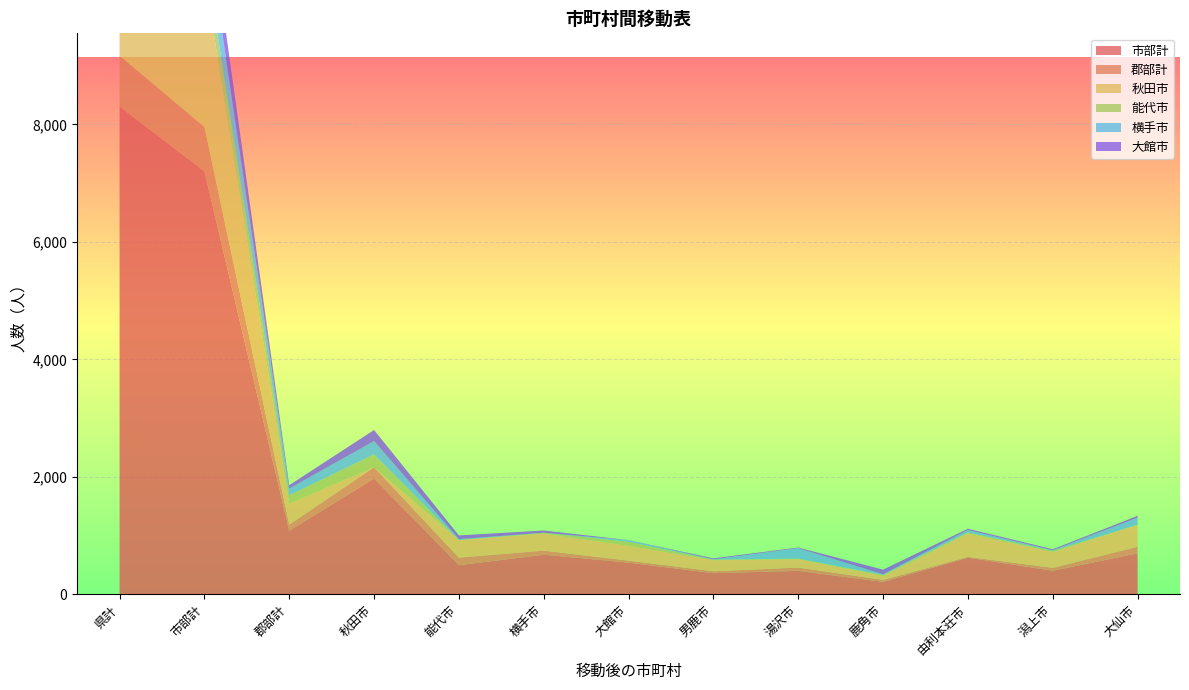

Reading right to left, list all the values displayed in this chart.

市部計: 大仙市=698	潟上市=402	由利本荘市=624	鹿角市=212	湯沢市=400	男鹿市=360	大館市=540	横手市=674	能代市=496	秋田市=1972	郡部計=1082	市部計=7202	県計=8306
郡部計: 大仙市=112	潟上市=49	由利本荘市=13	鹿角市=33	湯沢市=56	男鹿市=33	大館市=34	横手市=70	能代市=129	秋田市=191	郡部計=105	市部計=755	県計=864
秋田市: 大仙市=370	潟上市=271	由利本荘市=397	鹿角市=71	湯沢市=143	男鹿市=189	大館市=252	横手市=289	能代市=300	秋田市=0	郡部計=358	市部計=2588	県計=2946
能代市: 大仙市=8	潟上市=19	由利本荘市=20	鹿角市=14	湯沢市=10	男鹿市=9	大館市=69	横手市=16	能代市=0	秋田市=221	郡部計=142	市部計=428	県計=575
横手市: 大仙市=117	潟上市=9	由利本荘市=41	鹿角市=11	湯沢市=177	男鹿市=5	大館市=28	横手市=0	能代市=15	秋田市=226	郡部計=114	市部計=652	県計=766
大館市: 大仙市=32	潟上市=18	由利本荘市=22	鹿角市=79	湯沢市=11	男鹿市=17	大館市=0	横手市=38	能代市=63	秋田市=188	郡部計=57	市部計=567	県計=624